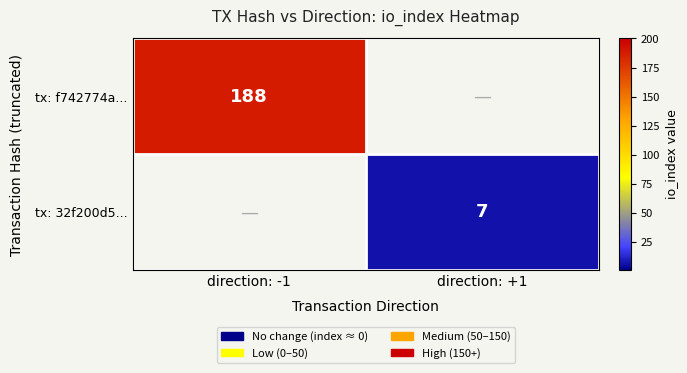

True or false: tx: f742774a... has a value of 127 at direction: -1.

False